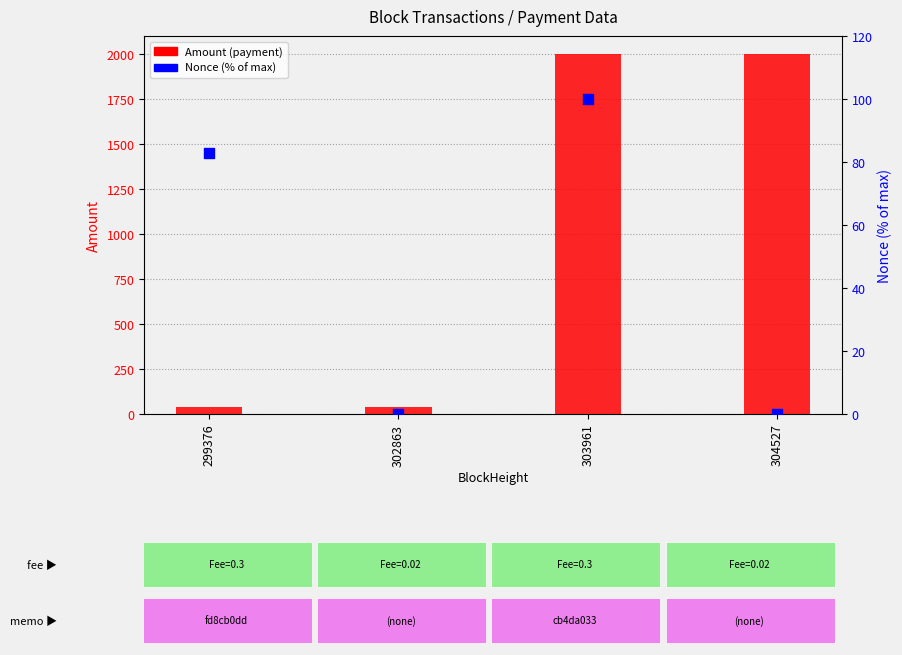

Which series reaches the maximum Y coordinate?

Amount